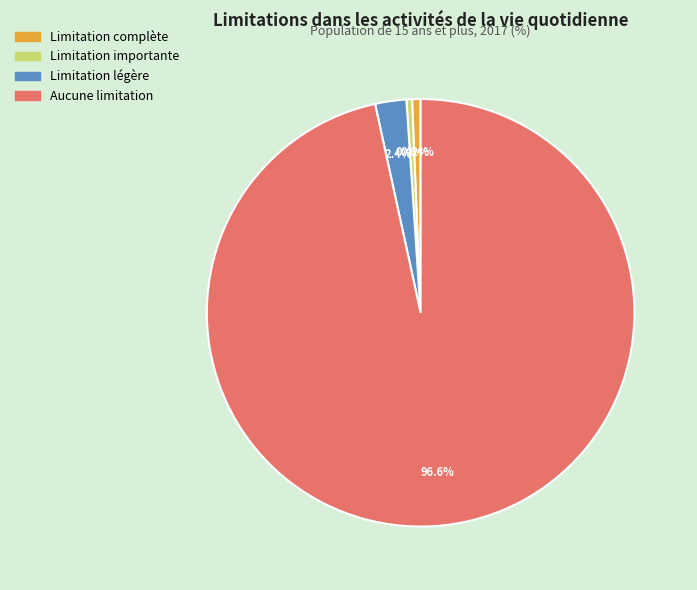

The Limitation importante slice represents 14% of the pie. True or false?

False